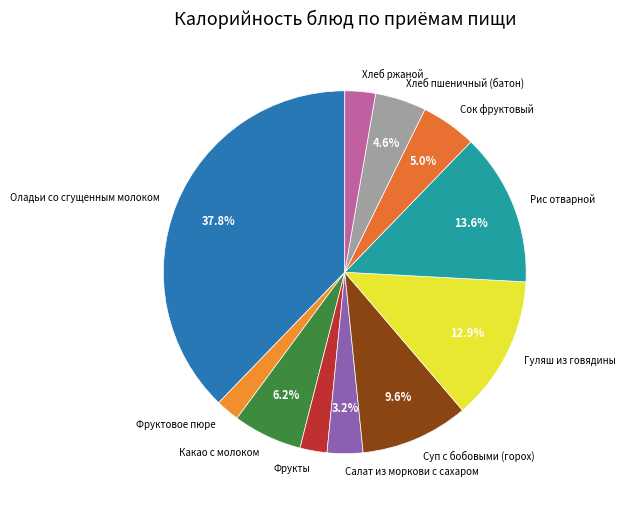

Which has a higher value, Сок фруктовый or Фруктовое пюре?

Сок фруктовый